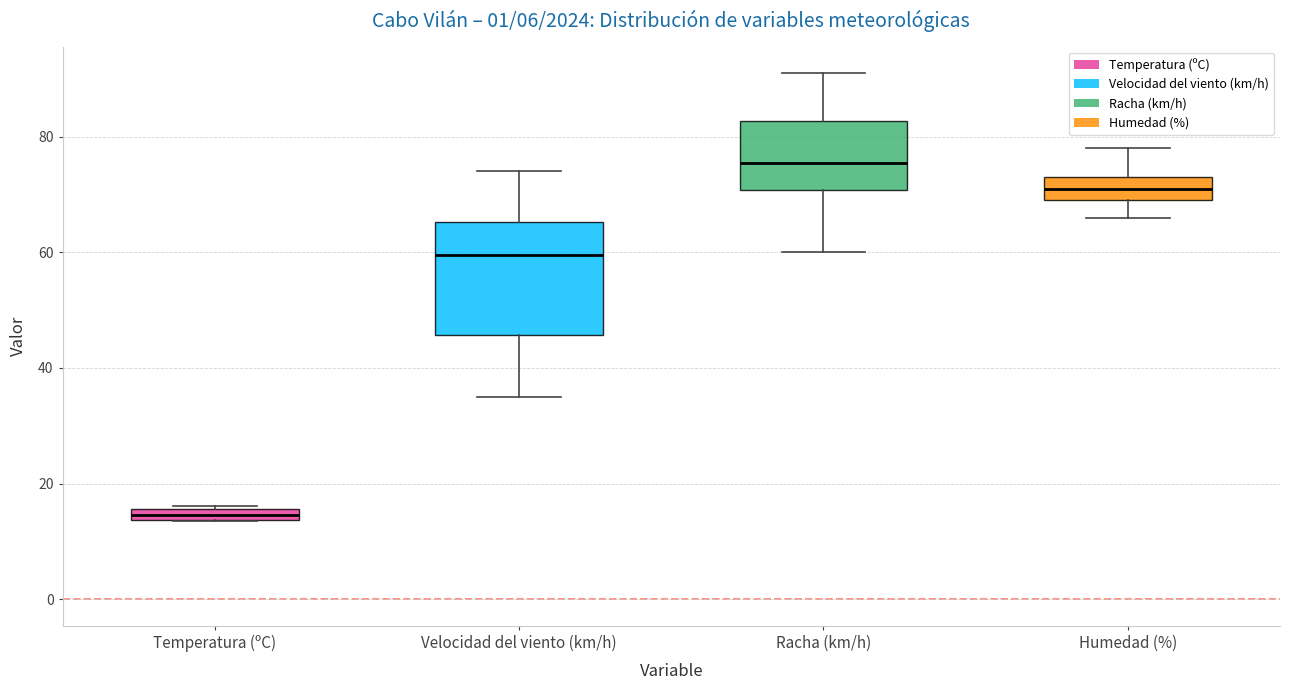

Where does the upper whisker of the box for Humedad (%) end on the y-axis? The values are not printed on the chart, so give them approximately, as read against the axis.

78